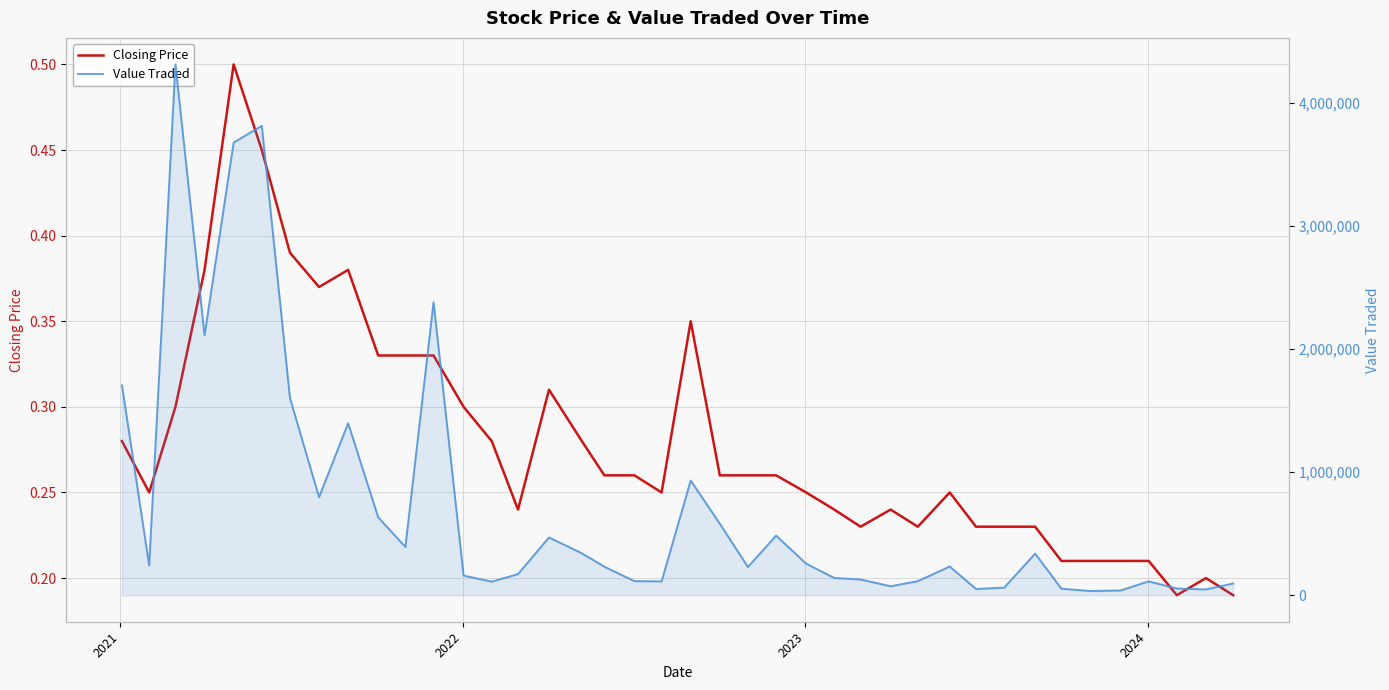

True or false: Closing Price and Value Traded intersect in this chart.

False